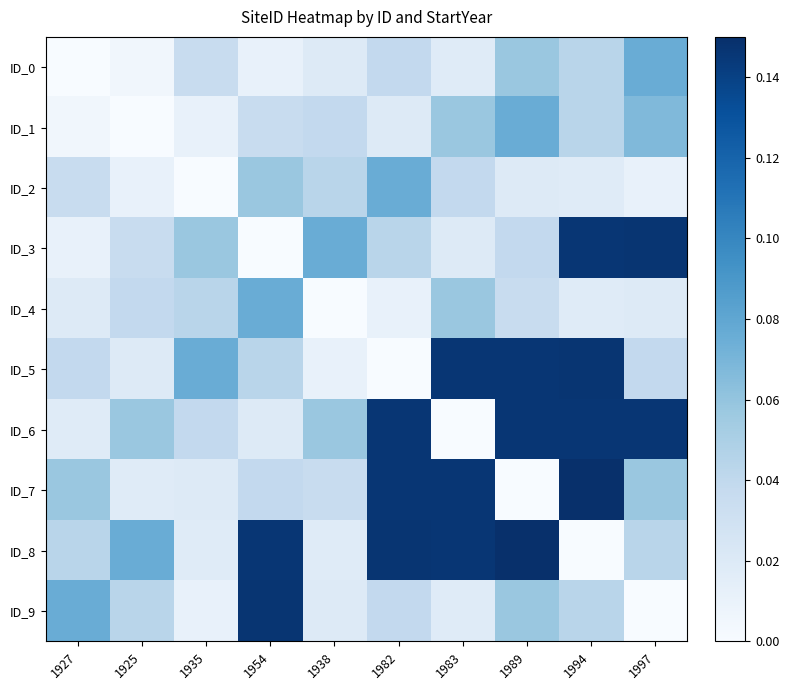

How many data points does each series have?

10